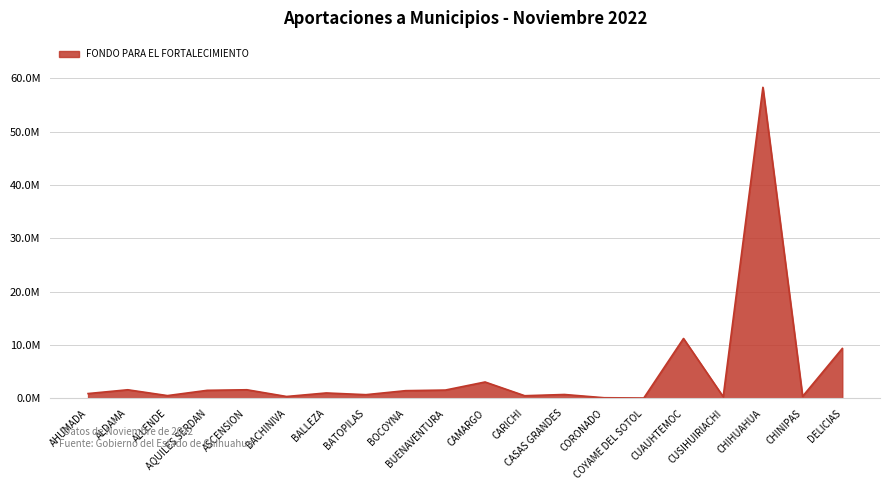

Does the chart have visible grid lines?

Yes